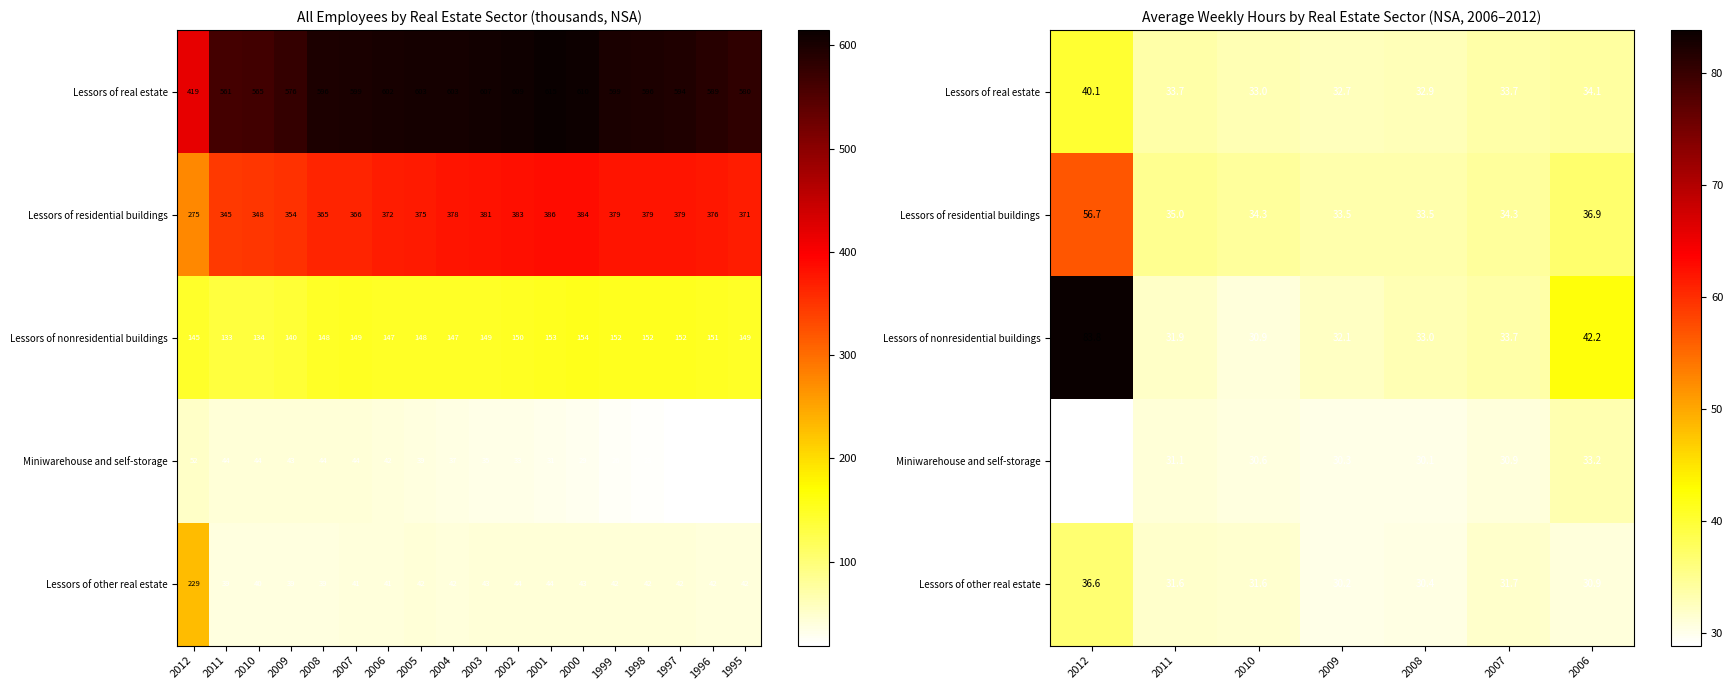

Count the number of categories in the chart.

7